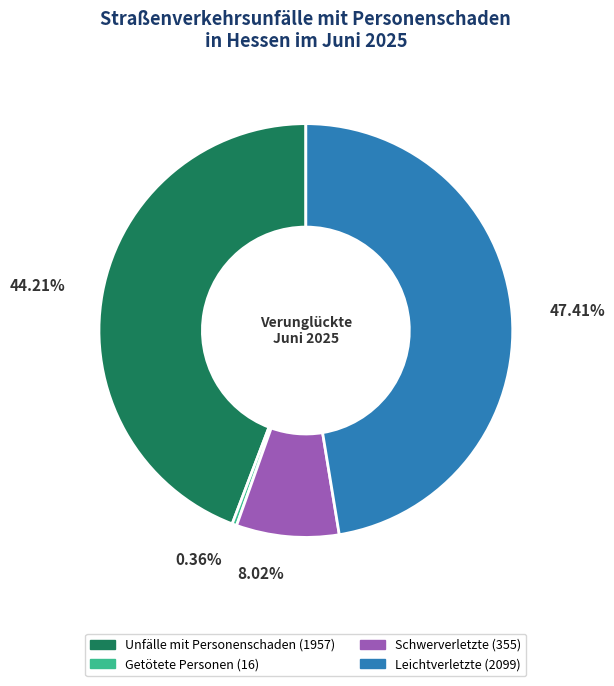

Which category has the biggest portion of the pie?

Leichtverletzte